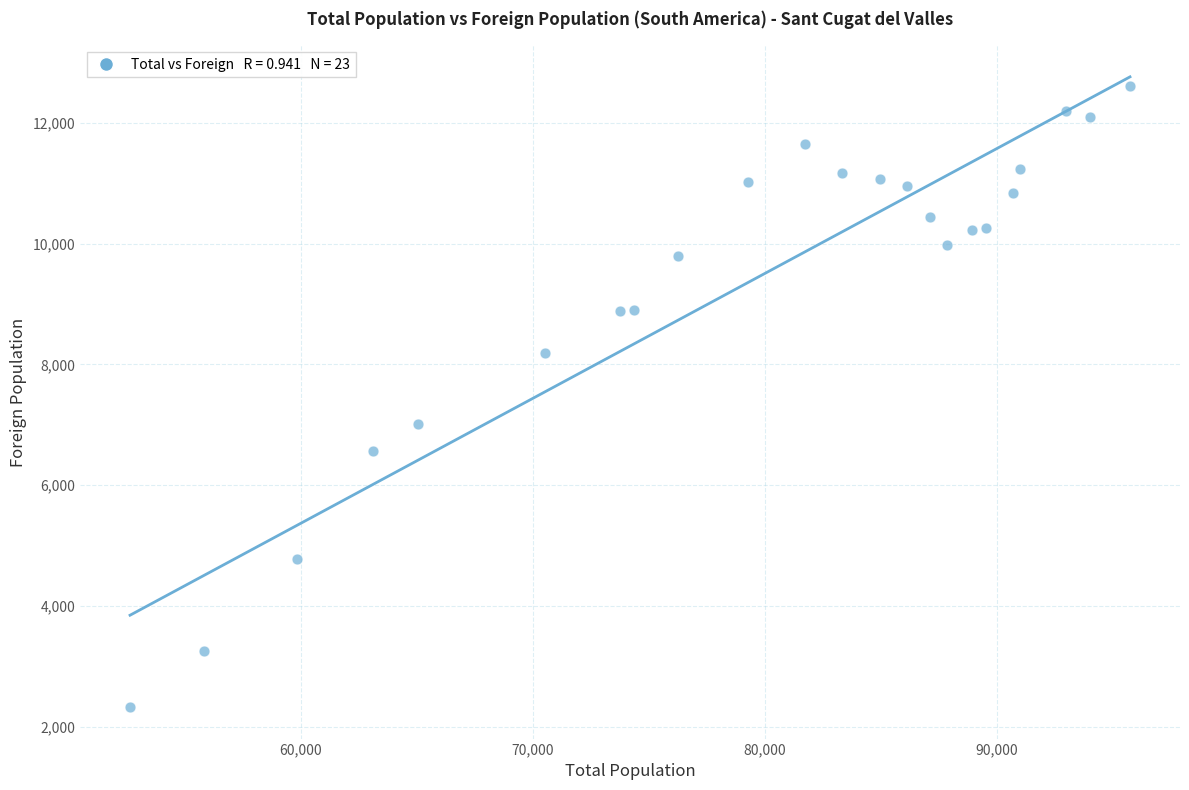

What Y value in the scatter plot is closest to 7469?

7013